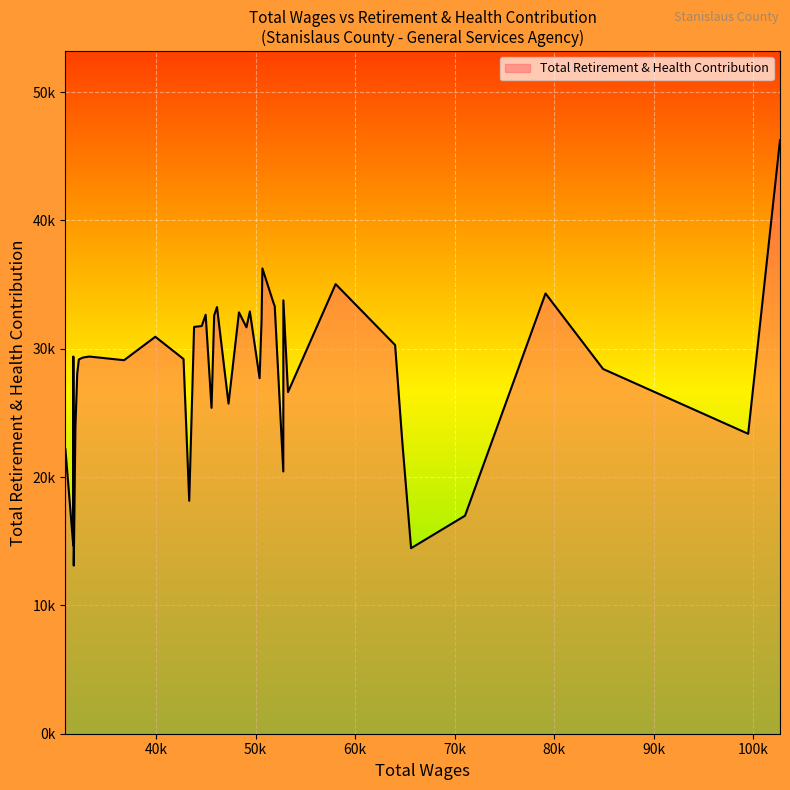

Does the chart display data point markers on the line(s)?

No